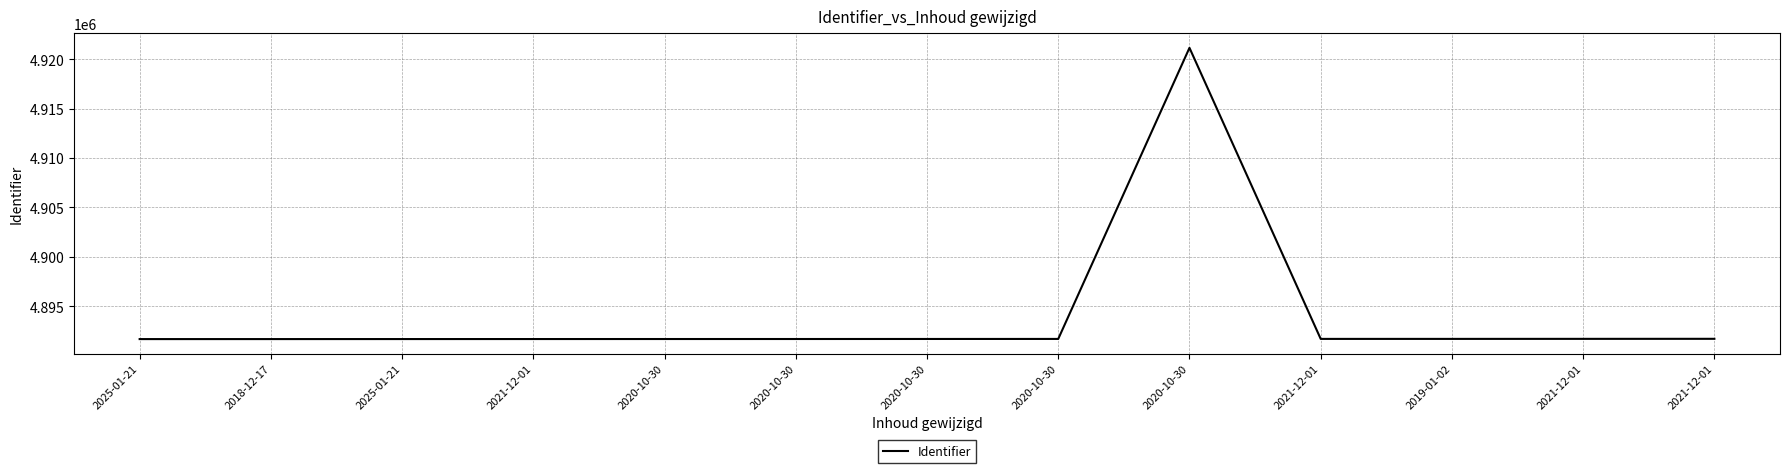

How many interior local valleys (lower than both neighbors) does the data have?

1